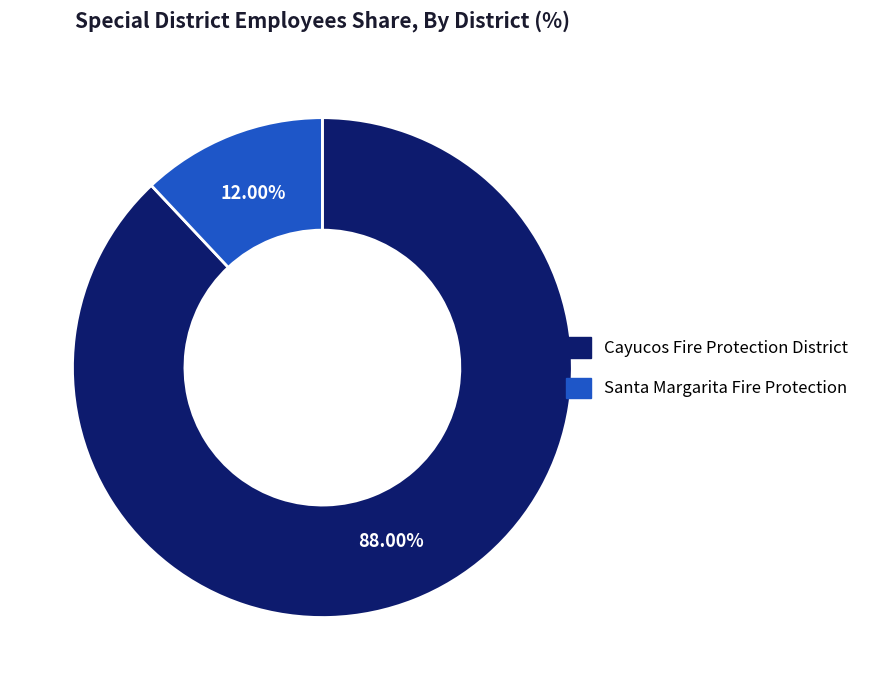

How much of the chart is everything except Cayucos Fire Protection District?

12.0%